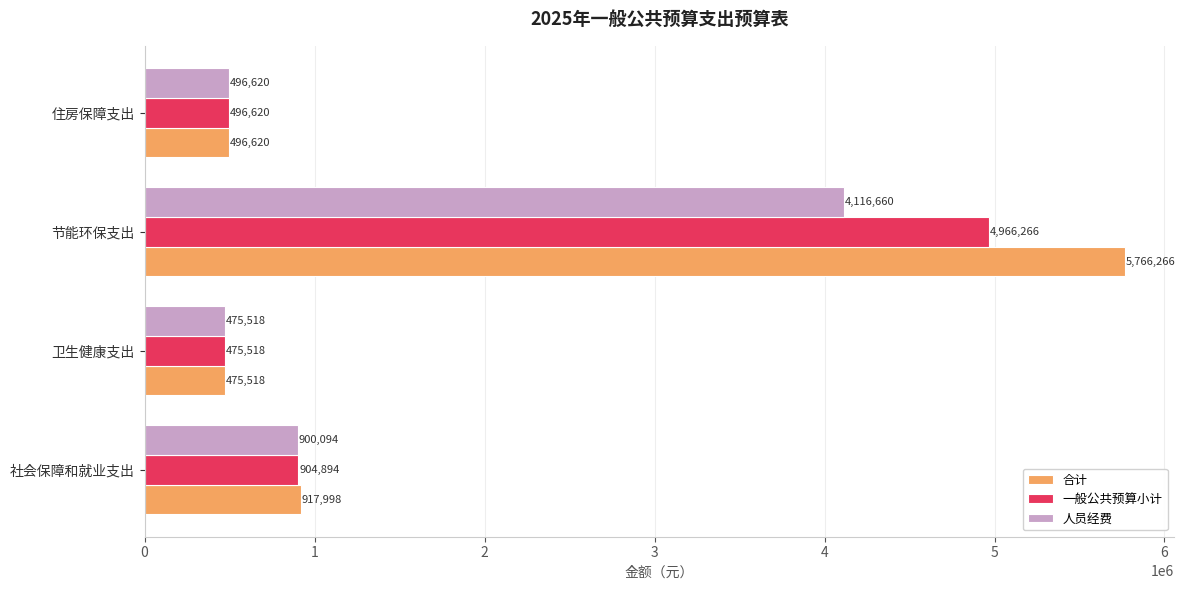

Which series has the largest total across all categories?

合计